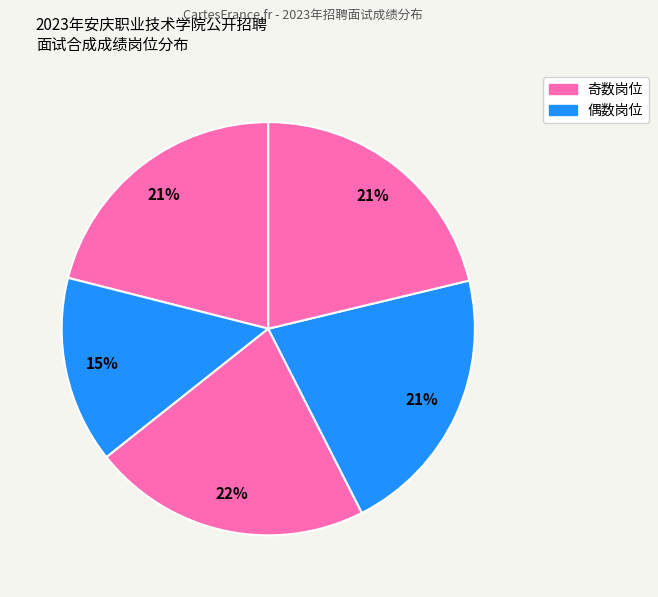

Count the number of slices in the pie.

5